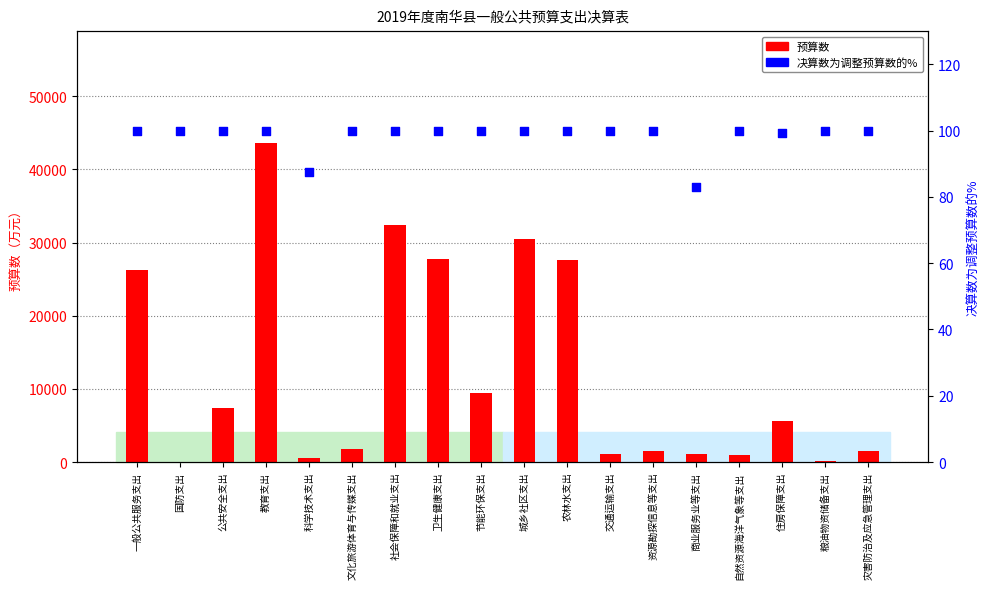

What are all the series names shown in the legend?

预算数, 决算数为调整预算数的%